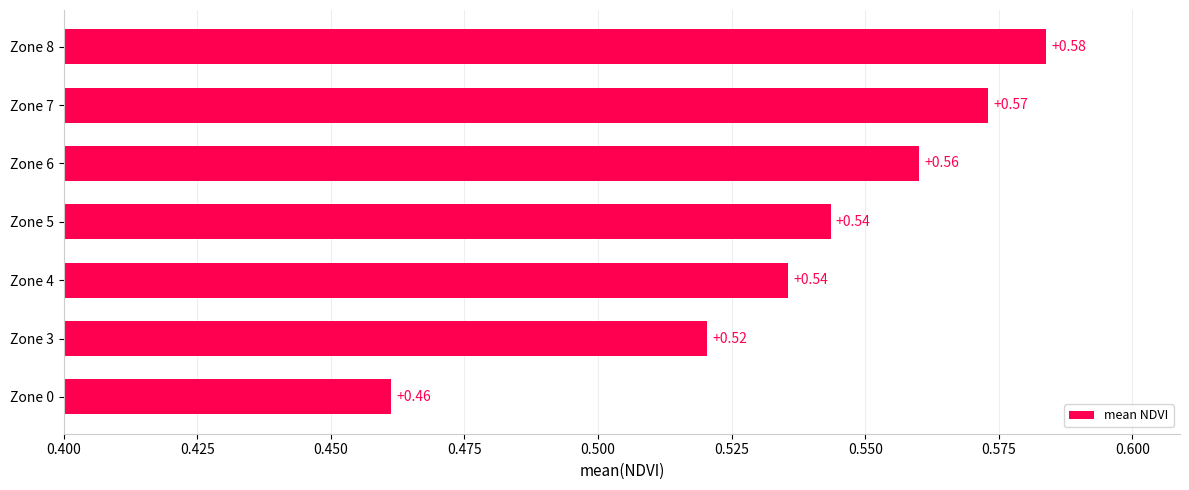

Between Zone 8 and Zone 7, which is larger?

Zone 8